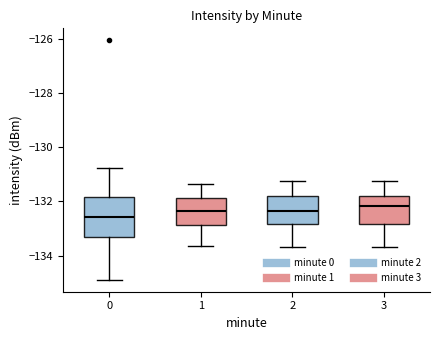

Which box is the tallest, from its lower edge to its upper edge?

0